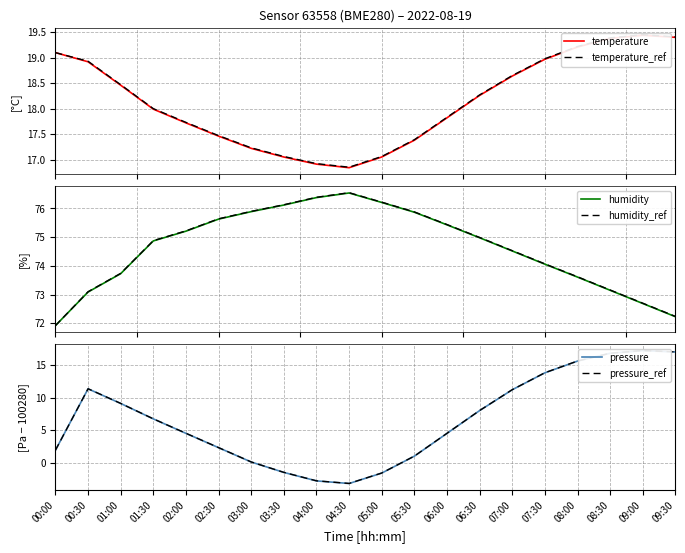

What is the label of the 14th point from the right?

03:00